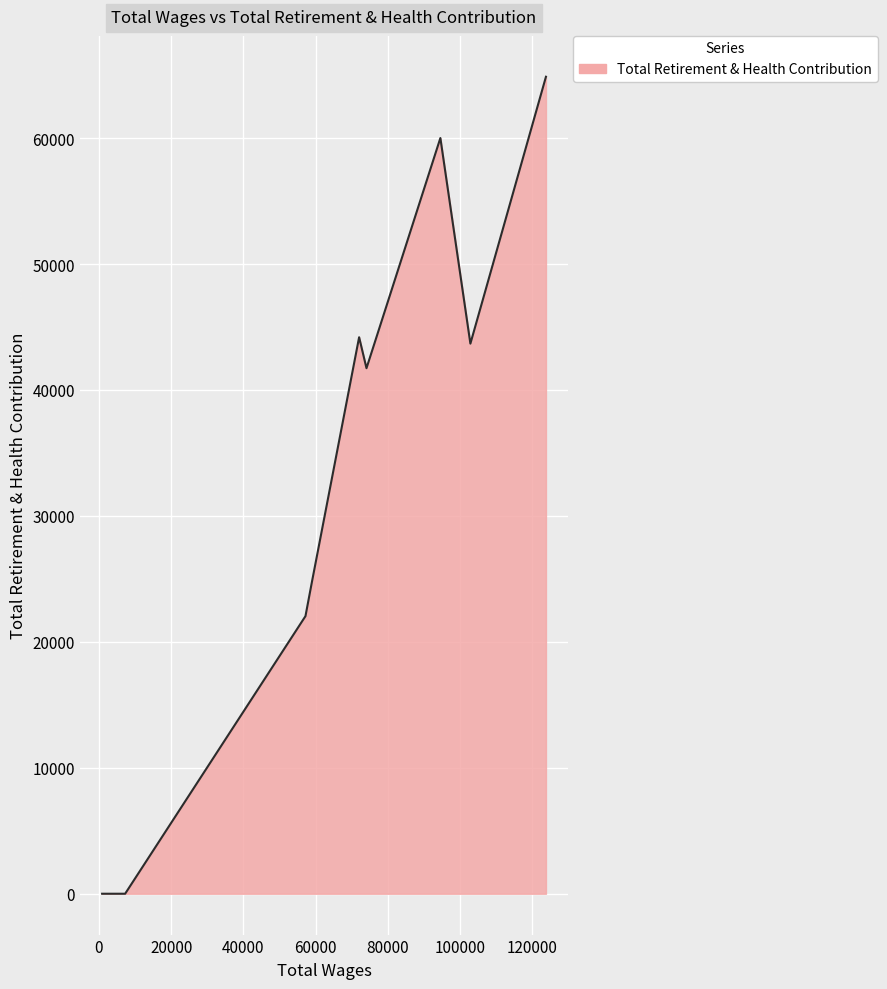

What is the sum of all values?

301360